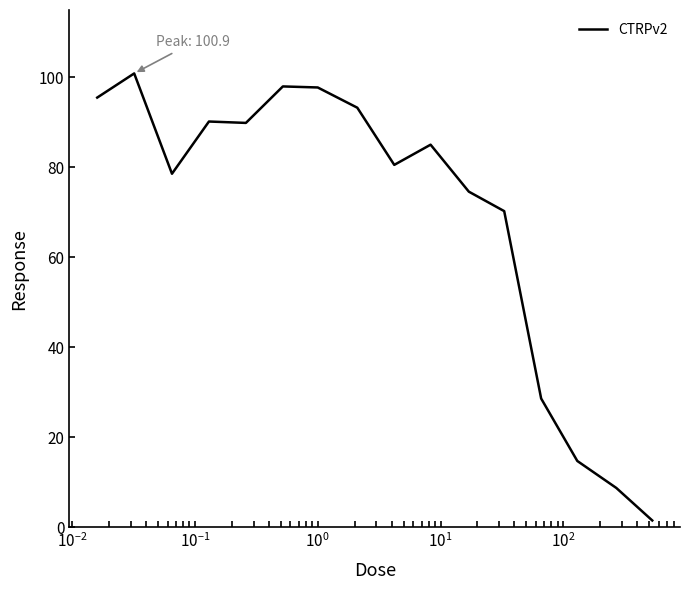

What is the greatest value displayed?

100.9